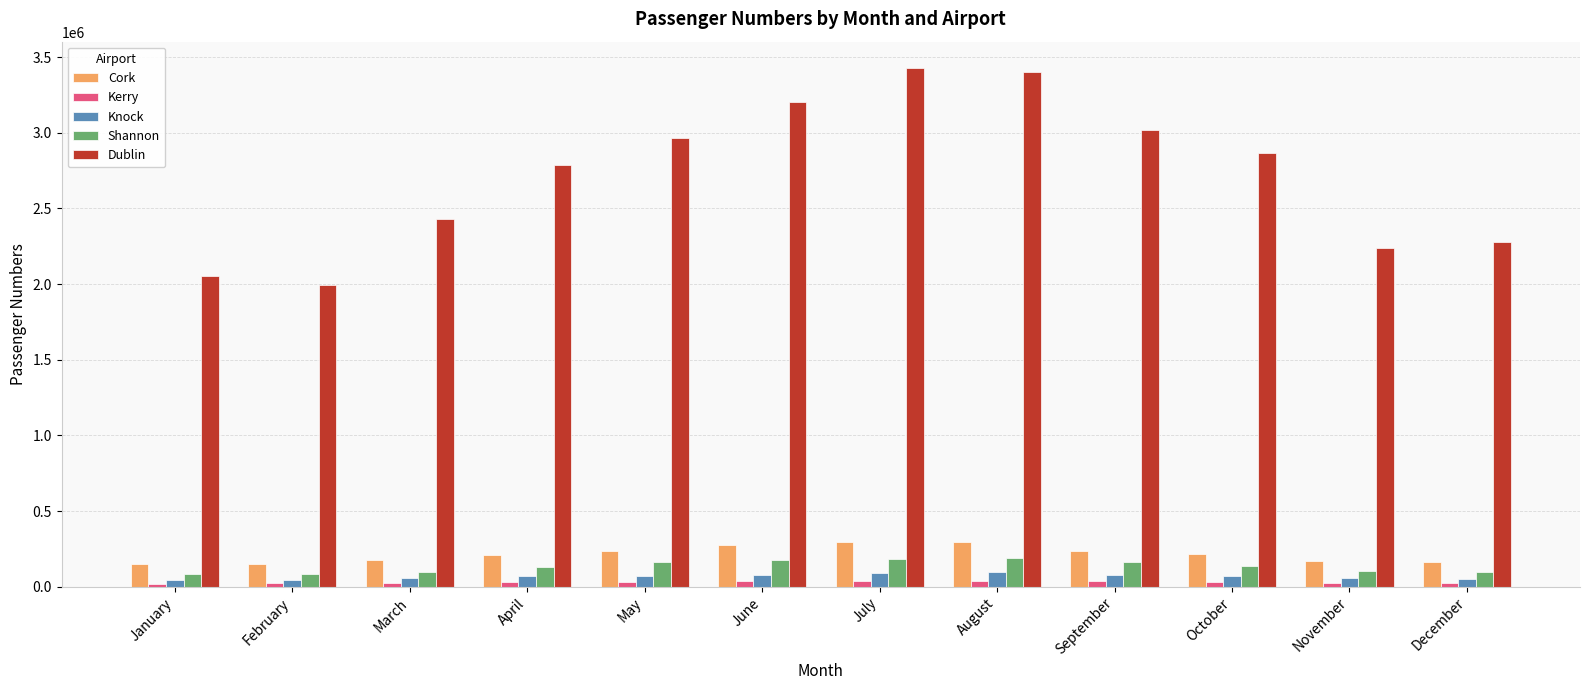

List the labels in order of Dublin value, largest first.

July, August, June, September, May, October, April, March, December, November, January, February